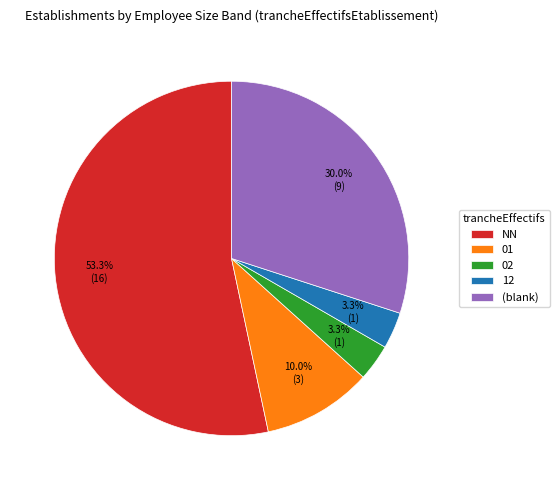

Combined, what portion of the pie is 12 and NN?

56.7%